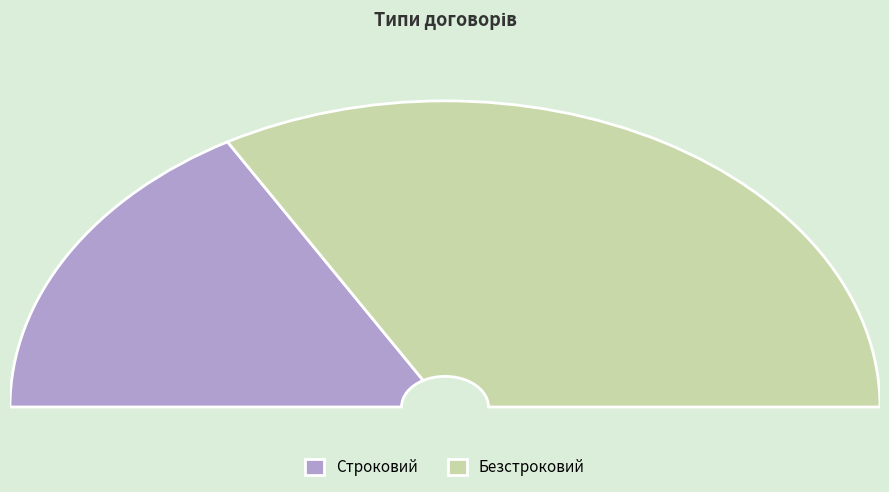

Rank the categories by value from lowest to highest.

Строковий, Безстроковий